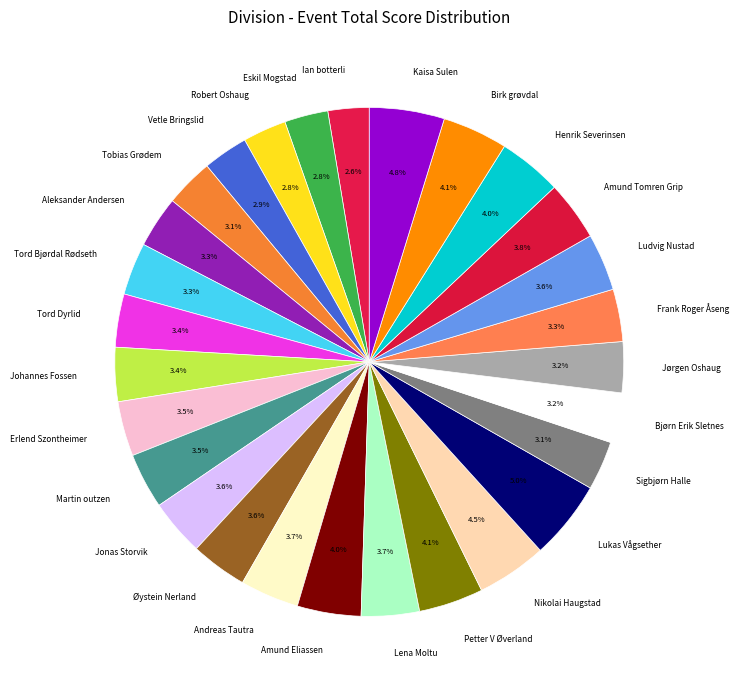

What percentage is the Ludvig Nustad slice, to the nearest percent?

4%